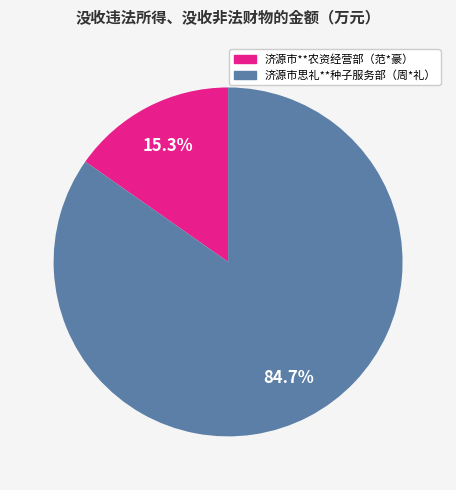

What percentage do 济源市思礼**种子服务部（周*礼） and 济源市**农资经营部（范*豪） together represent?

100.0%